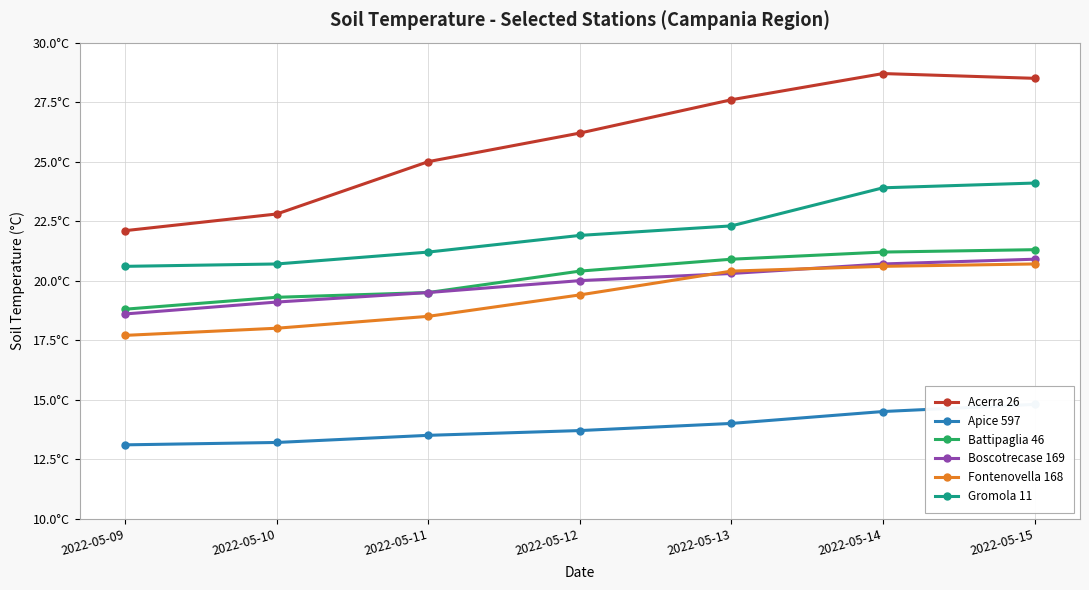

True or false: Apice 597 and Battipaglia 46 cross at least once.

False